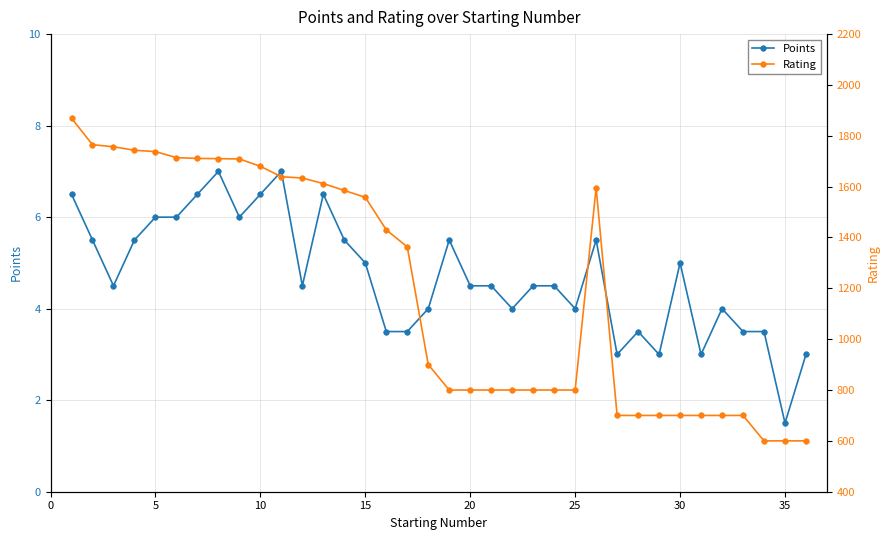

Rank the series by their maximum value, from highest to lowest.

Rating, Points